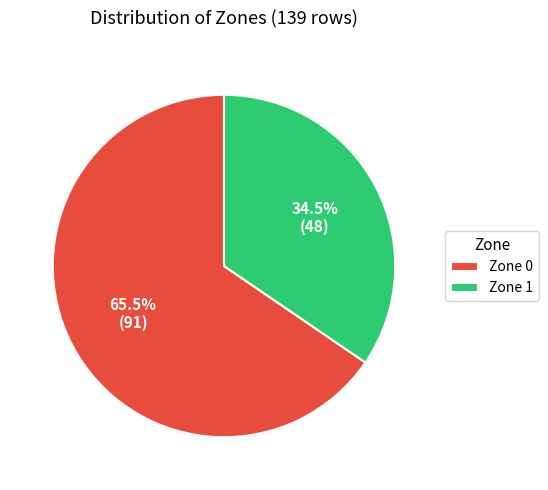

How much of the chart is everything except Zone 1?

65.5%